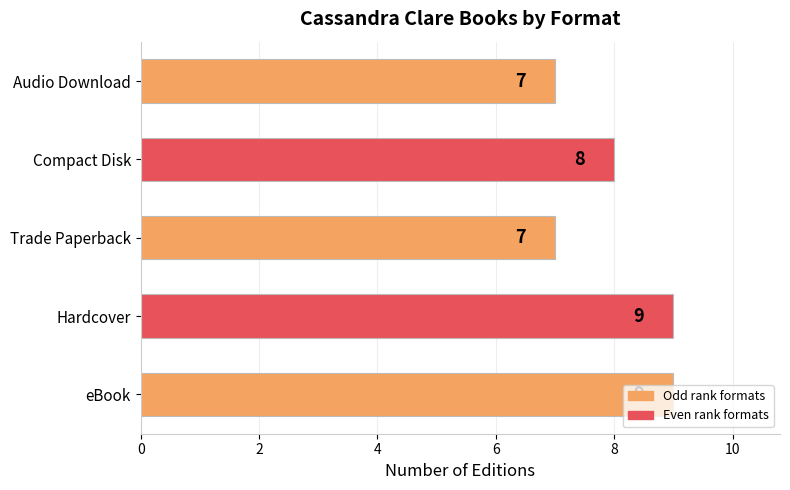

How many categories are shown in the chart?

5